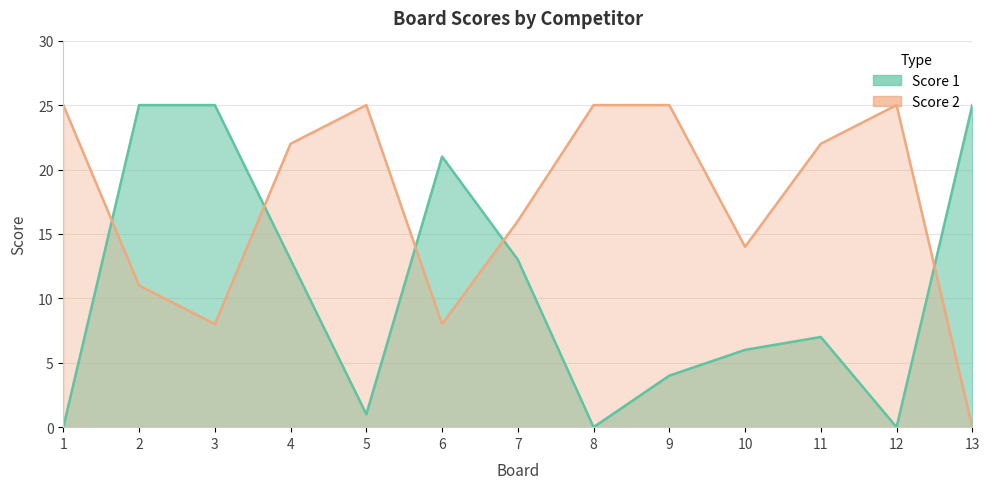

Where is the first local maximum for Score 1?

6